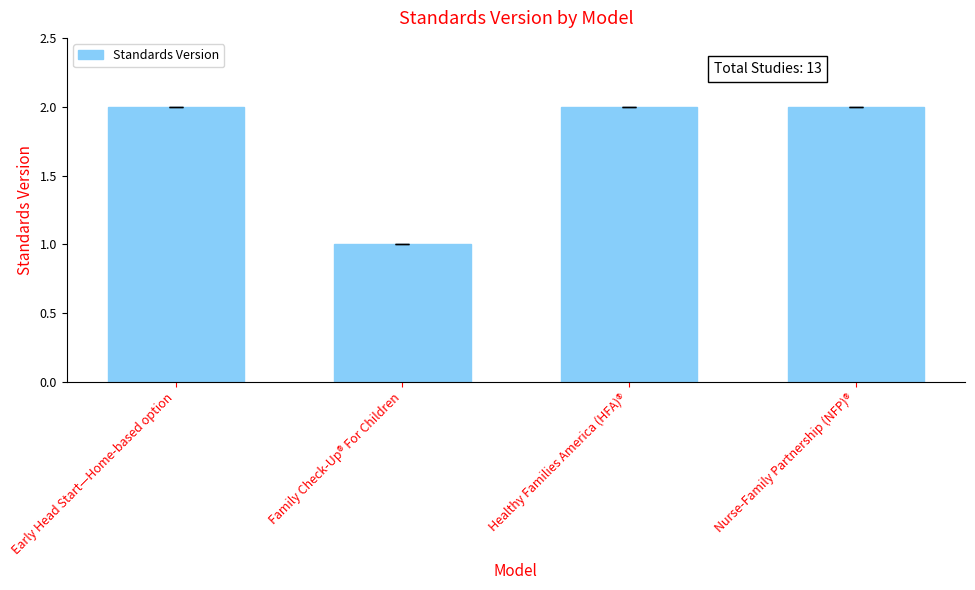

Count the number of categories in the chart.

4